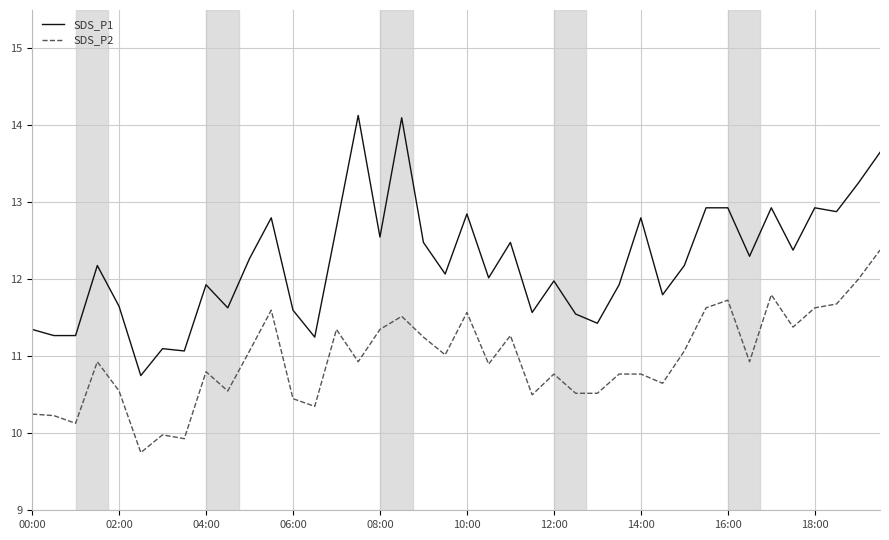

Which series has the widest spread of values?

SDS_P1